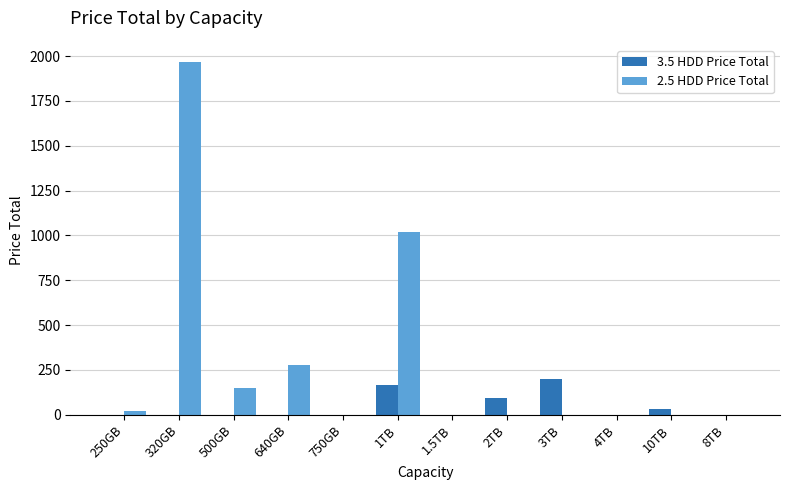

Is it true that 2.5 HDD Price Total equals 221.5 at 500GB?

False